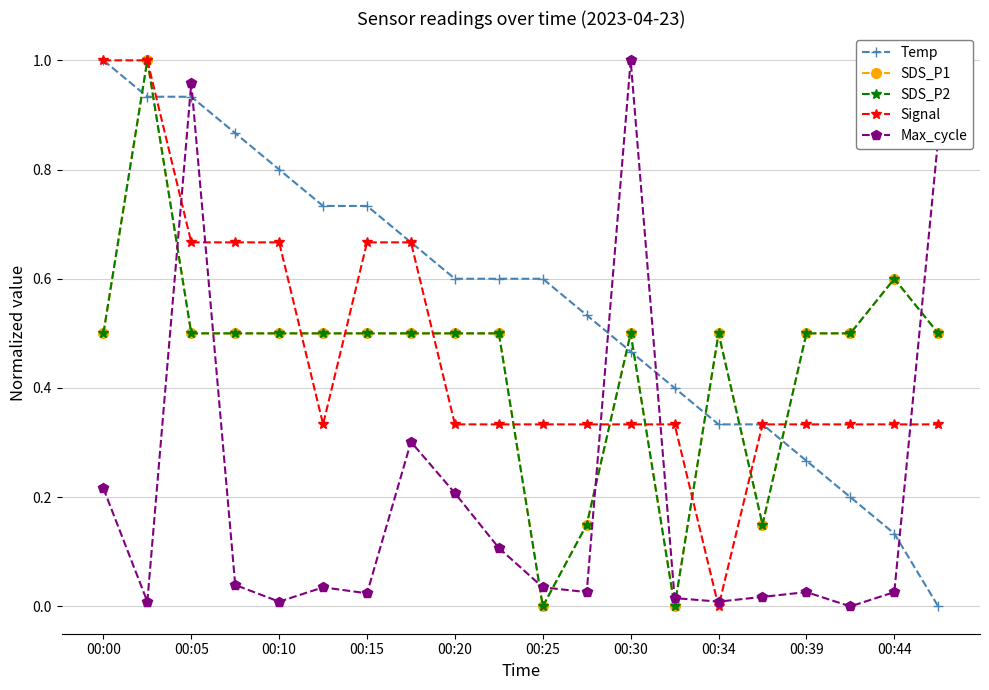

List the series in order of their peak value, highest first.

Temp, SDS_P1, SDS_P2, Signal, Max_cycle